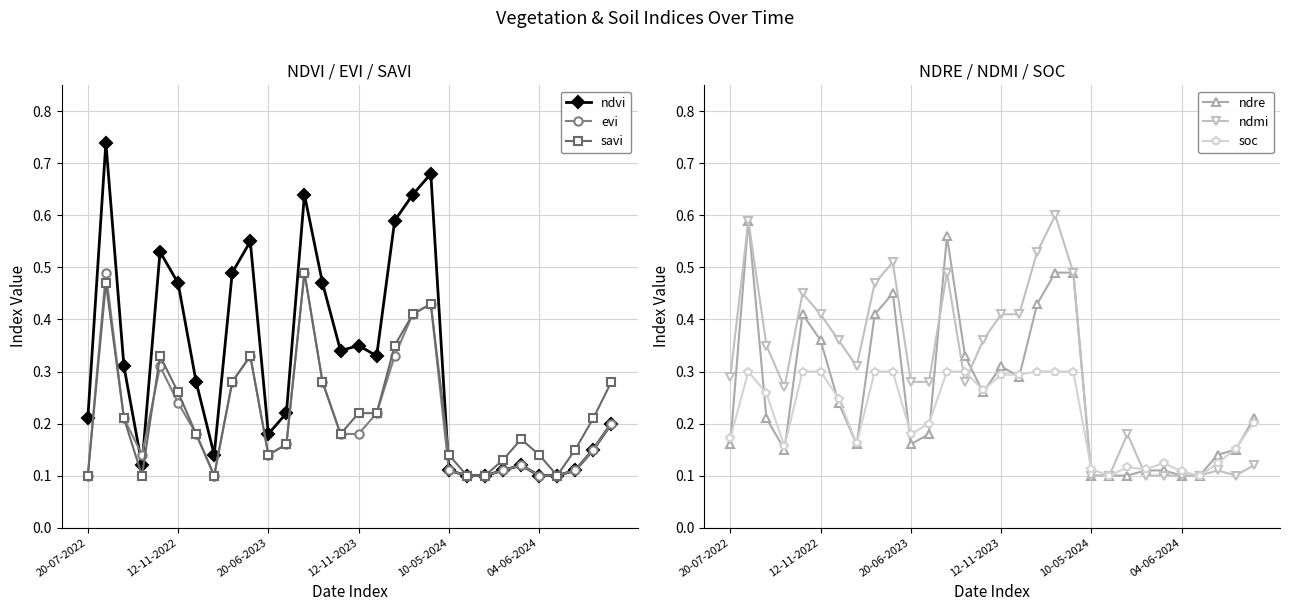

The value of evi at 22 is 0.1. True or false?

True